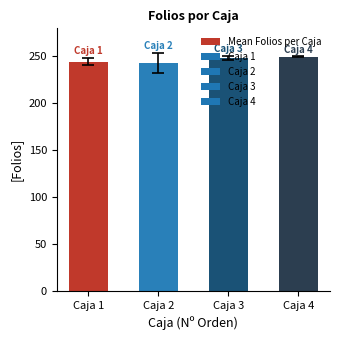

How many data points are above 248?

2